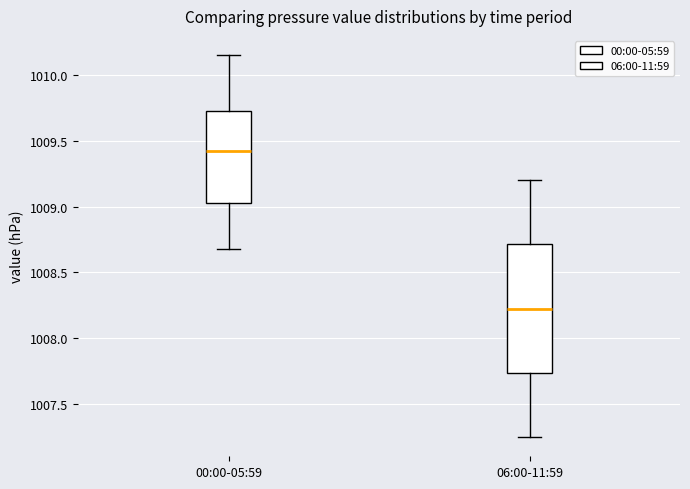

Where is the lower edge of the box for 06:00-11:59 on the y-axis? The values are not printed on the chart, so give them approximately, as read against the axis.

1007.75